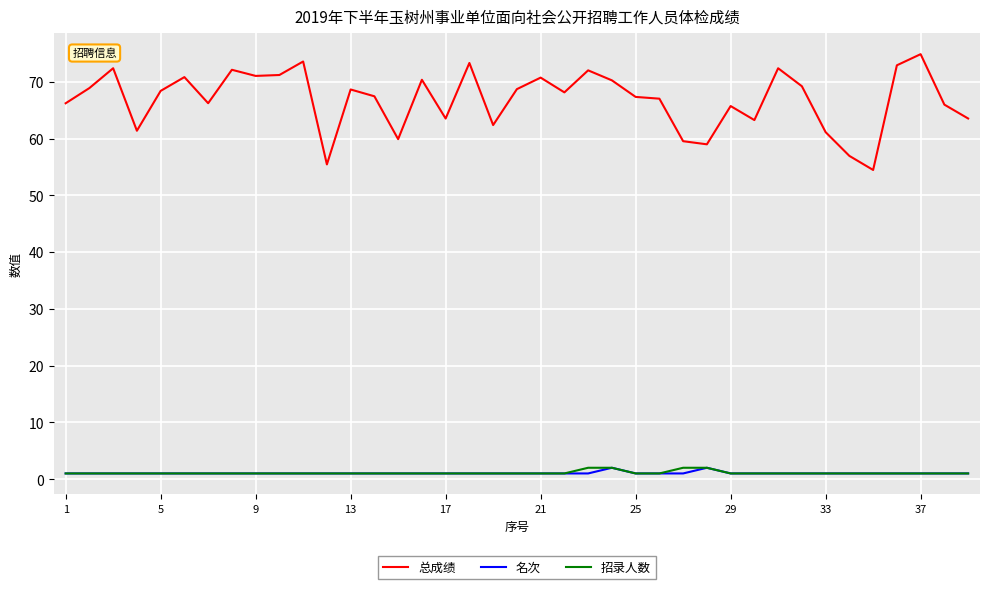

True or false: 名次 and 总成绩 intersect in this chart.

False